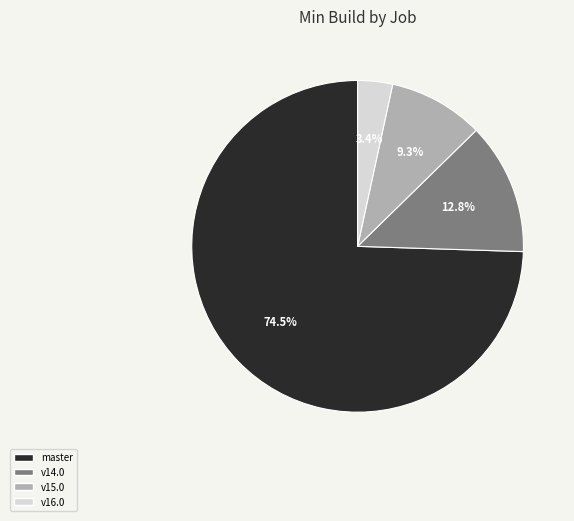

Does any single category account for the majority?

Yes